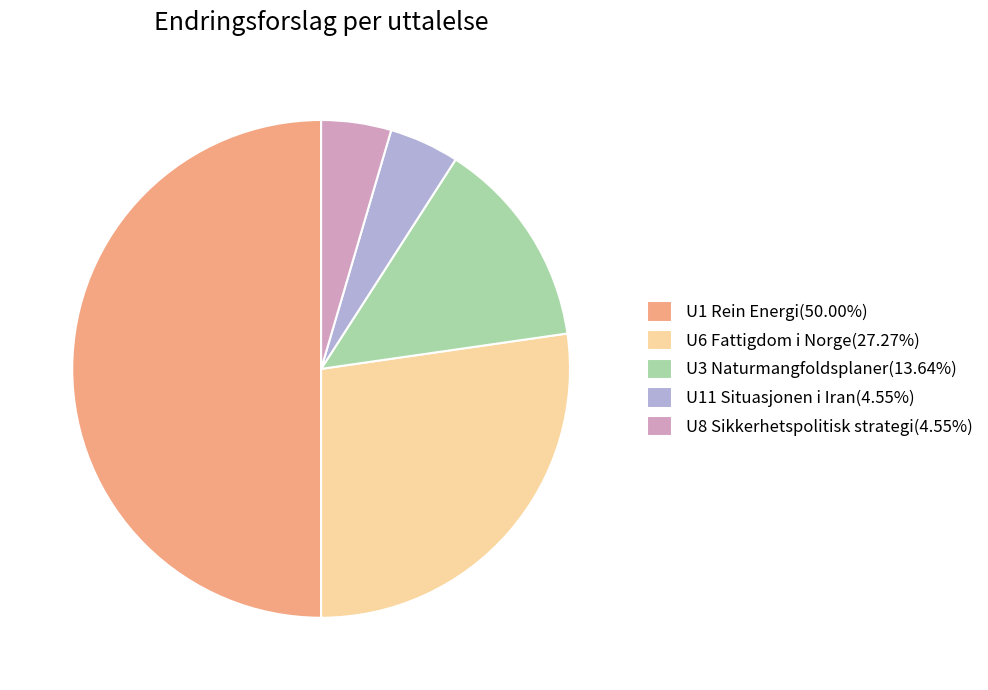

The U6 Fattigdom i Norge slice represents 27% of the pie. True or false?

True